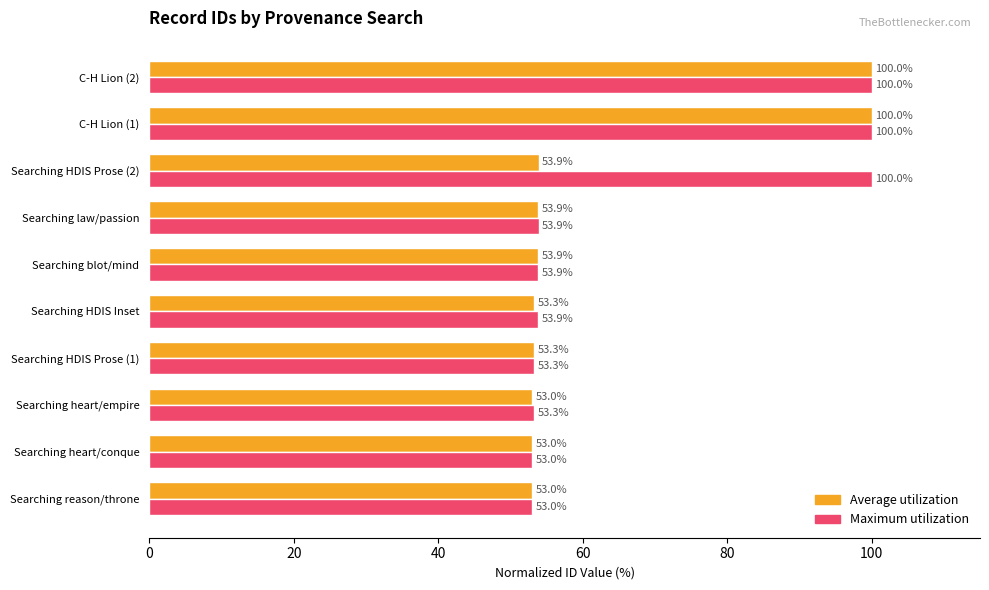

What is the spread (max minus min) of values at Searching heart/empire?

0.3